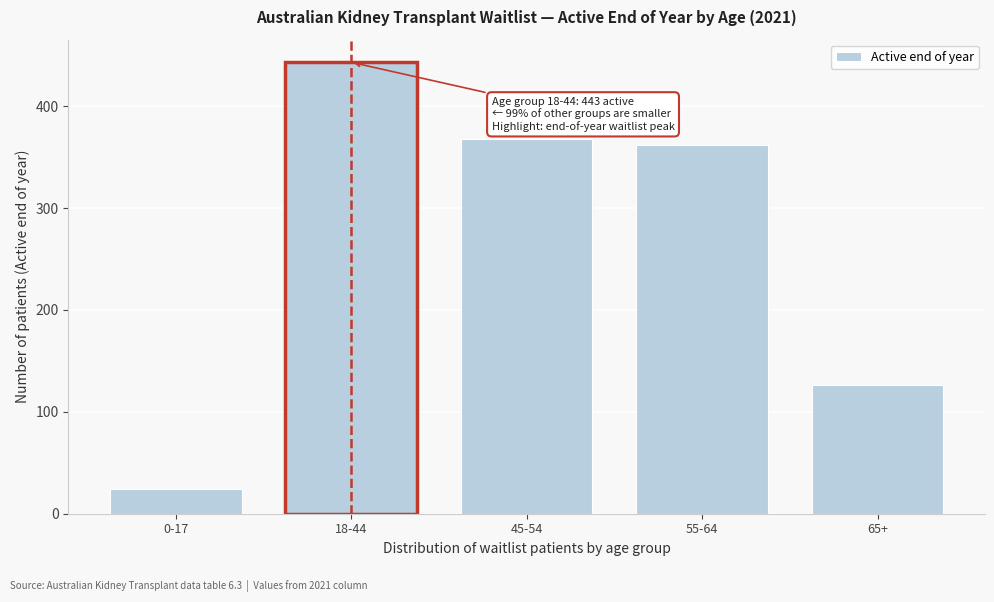

Reading left to right, what are all the values shown in this chart?

24	443	368	362	126